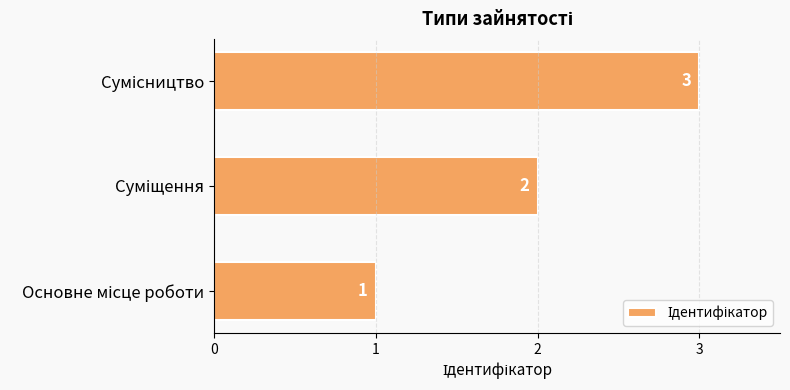

What is the greatest value displayed?

3